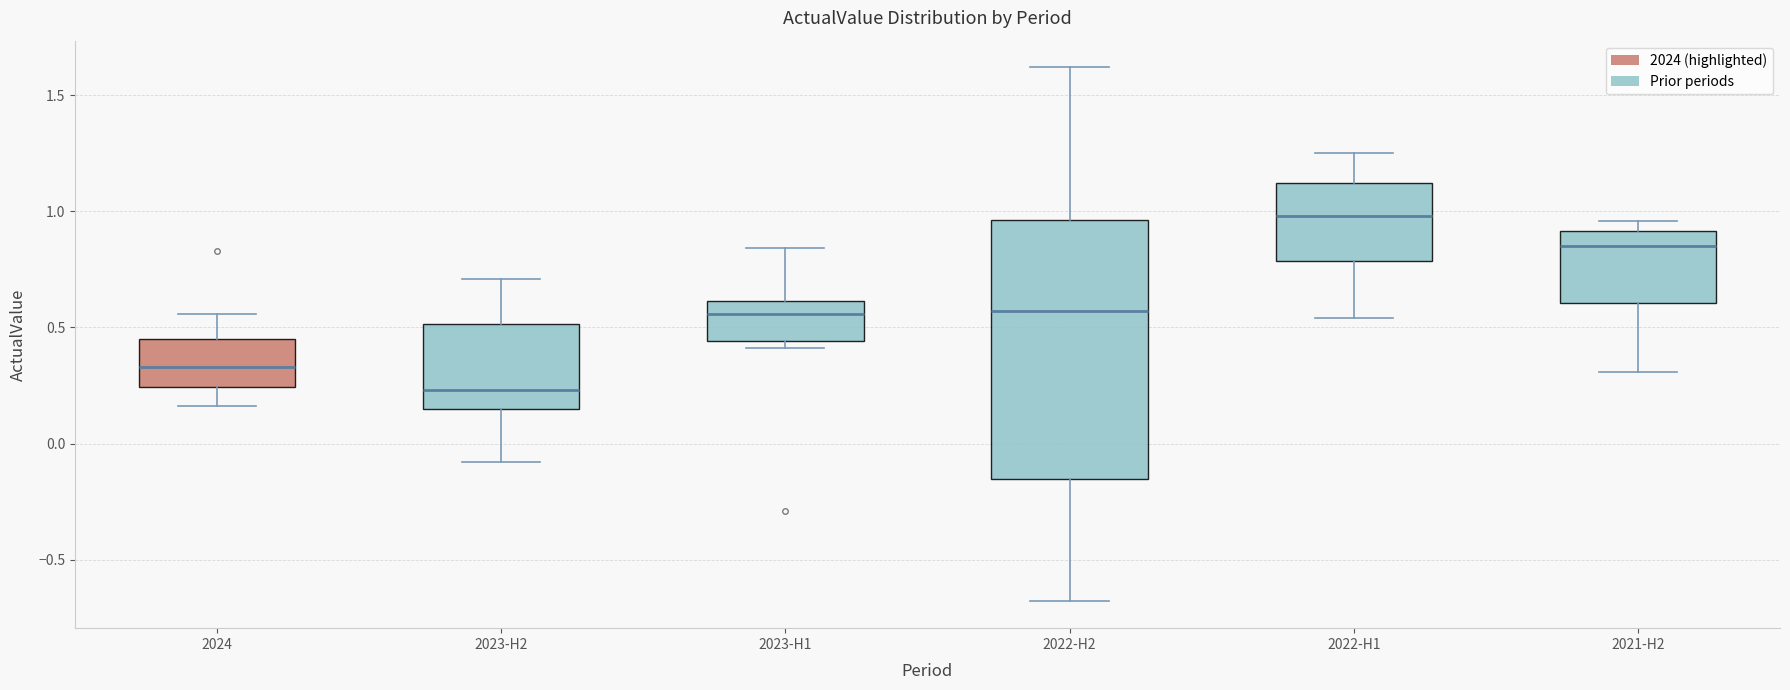

Which box is the tallest, from its lower edge to its upper edge?

2022-H2